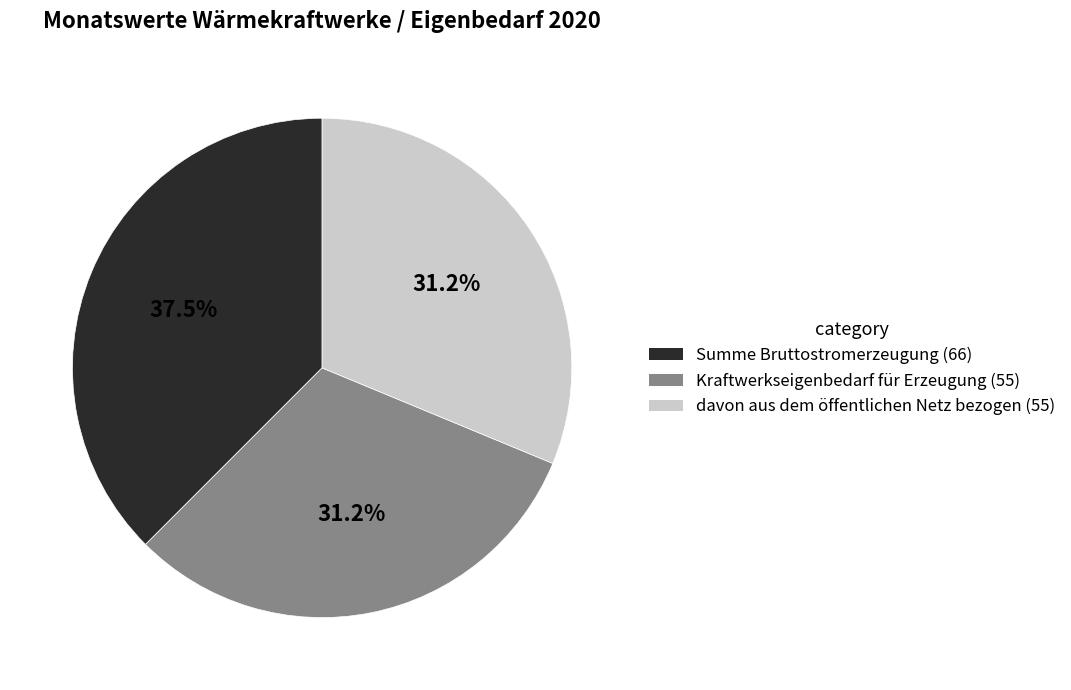

To the nearest percent, what is the difference between the largest and smallest slice percentages?

6%